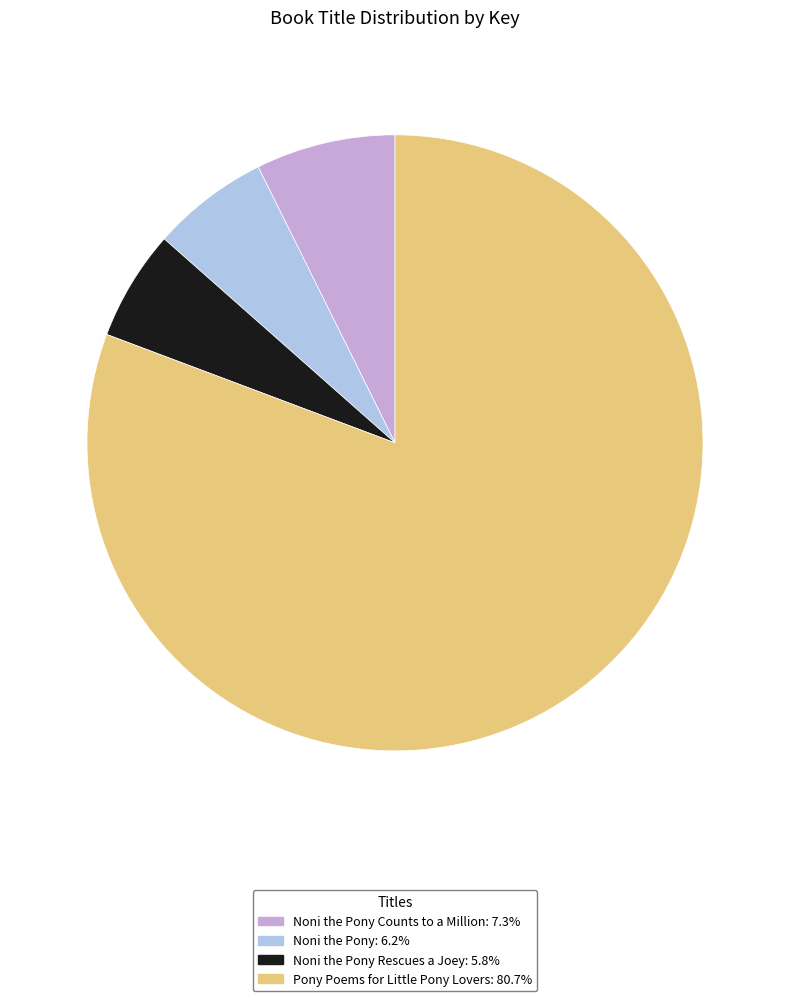

Does any single category account for the majority?

Yes